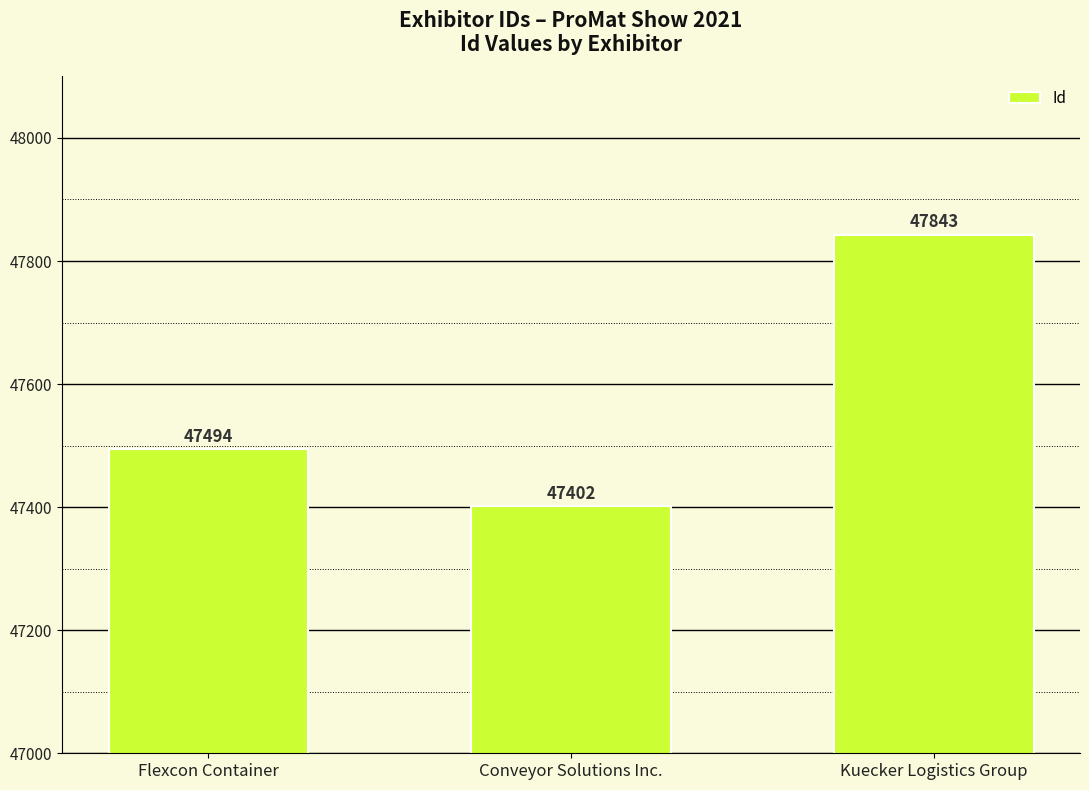

What is the ratio of the value at Conveyor Solutions Inc. to the value at Flexcon Container?

1.0